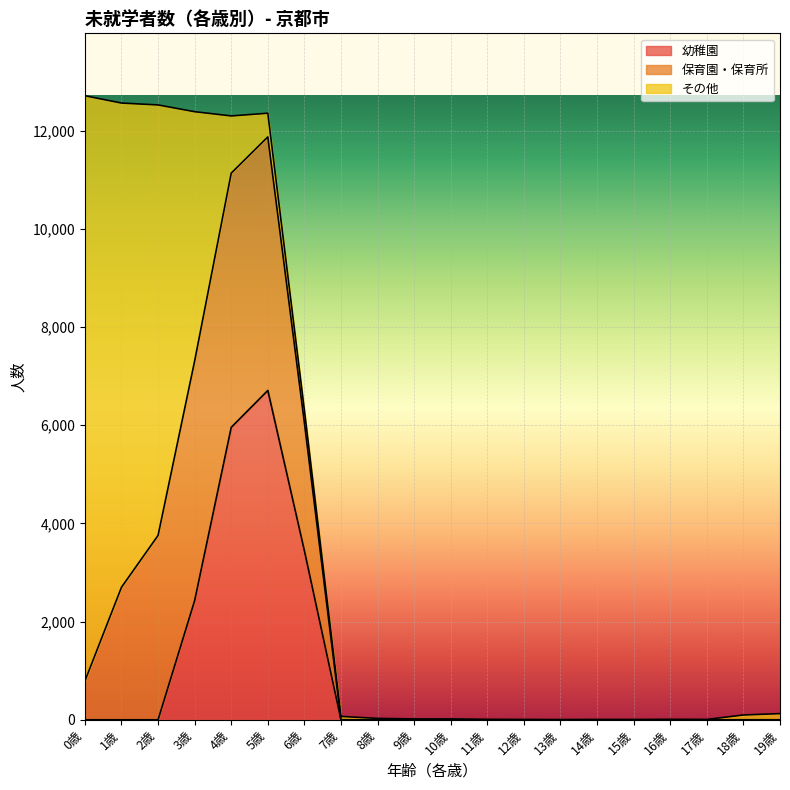

What are all the series names shown in the legend?

幼稚園, 保育園・保育所, その他